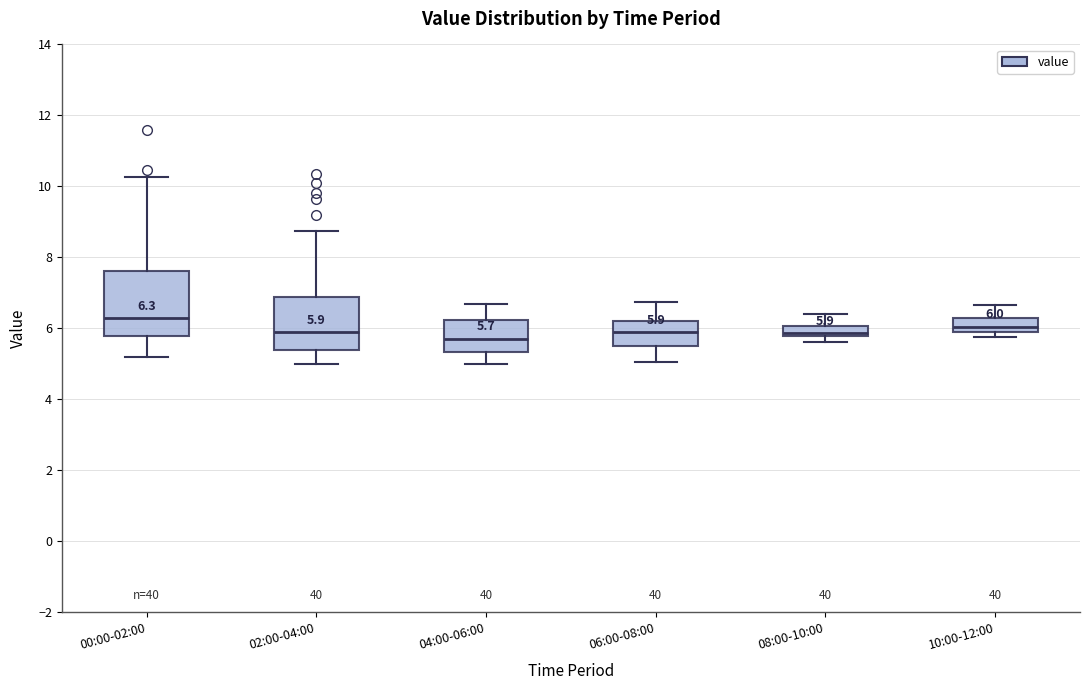

Which box is the tallest, from its lower edge to its upper edge?

00:00-02:00